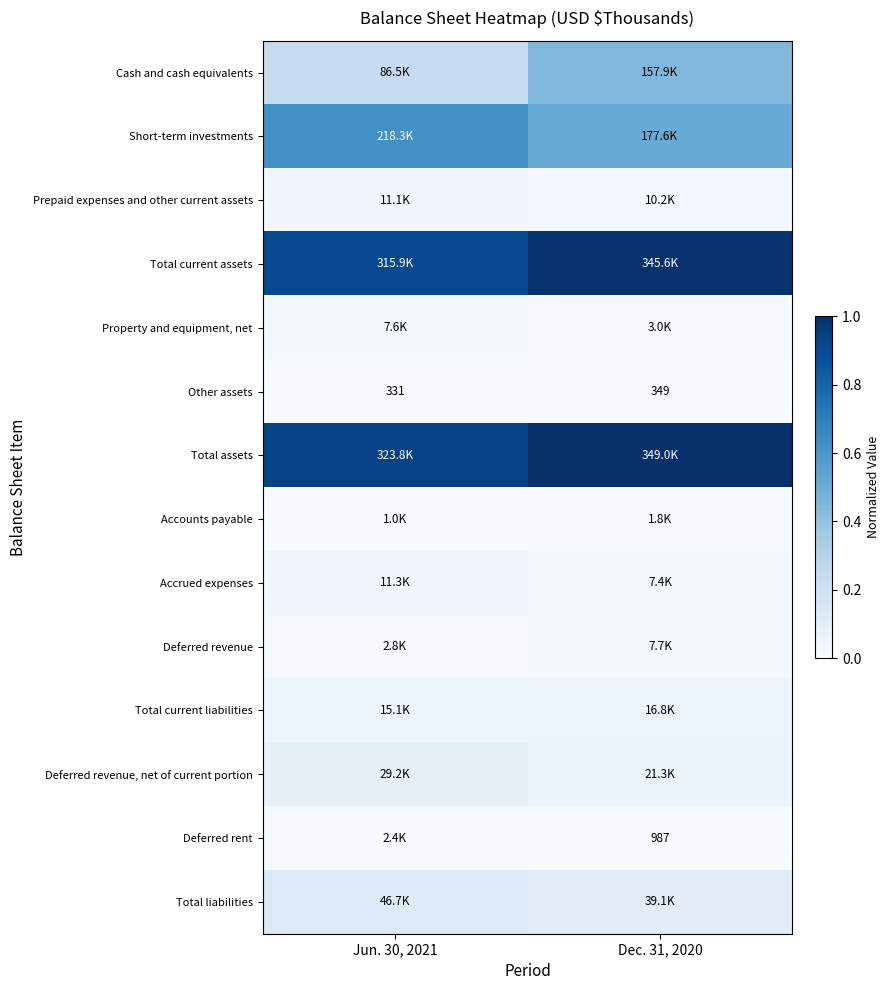

What is the maximum value shown in the chart?

1.0